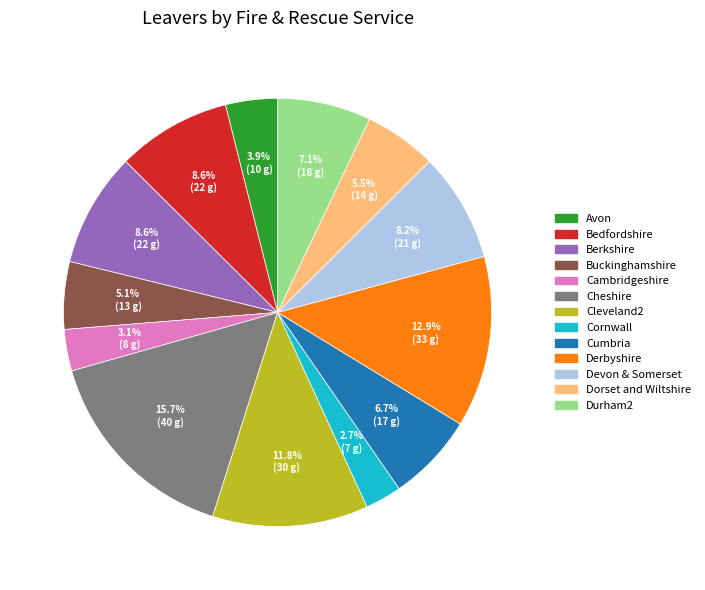

What is the largest slice in the pie chart?

Cheshire